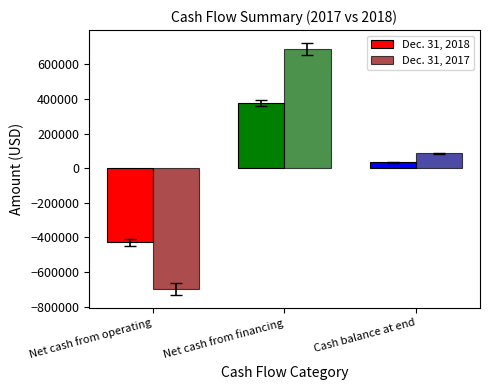

The Dec. 31, 2017 series shows 84902 at Cash balance at end. True or false?

True